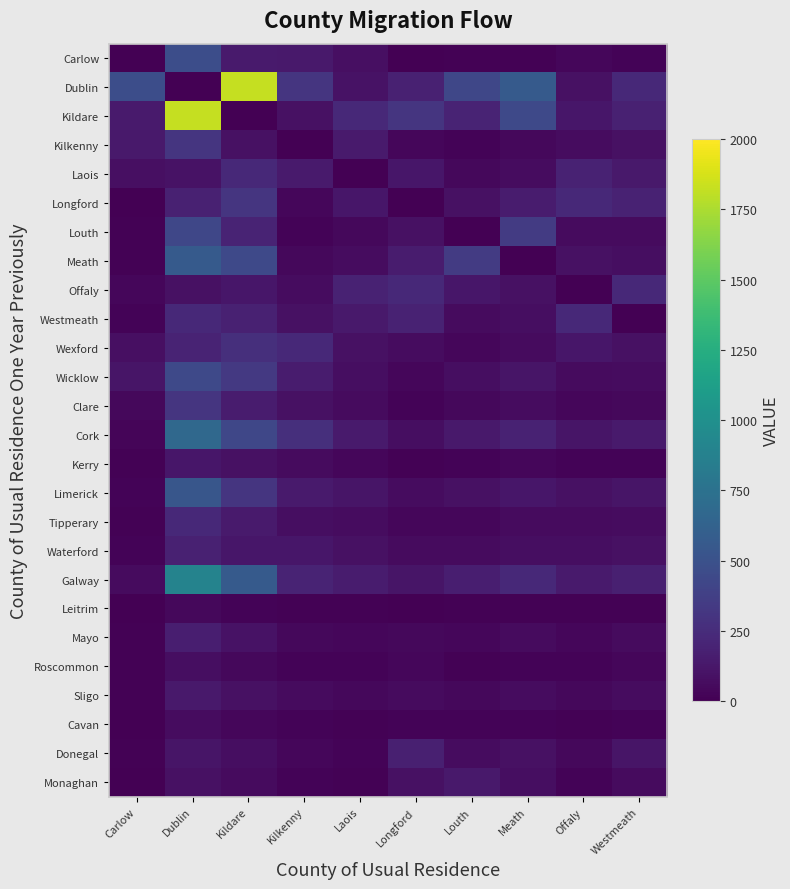

Rank the series by their maximum value, from lowest to highest.

Leitrim, Cavan, Roscommon, Kerry, Sligo, Monaghan, Mayo, Donegal, Waterford, Laois, Offaly, Westmeath, Tipperary, Wexford, Kilkenny, Longford, Clare, Louth, Wicklow, Carlow, Limerick, Meath, Cork, Galway, Dublin, Kildare